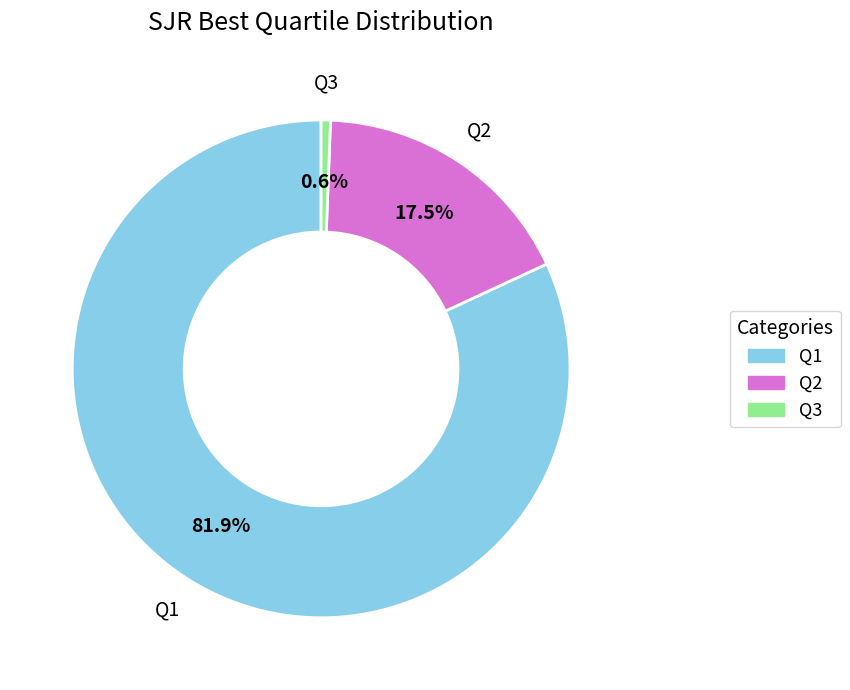

Which slice is the largest?

Q1